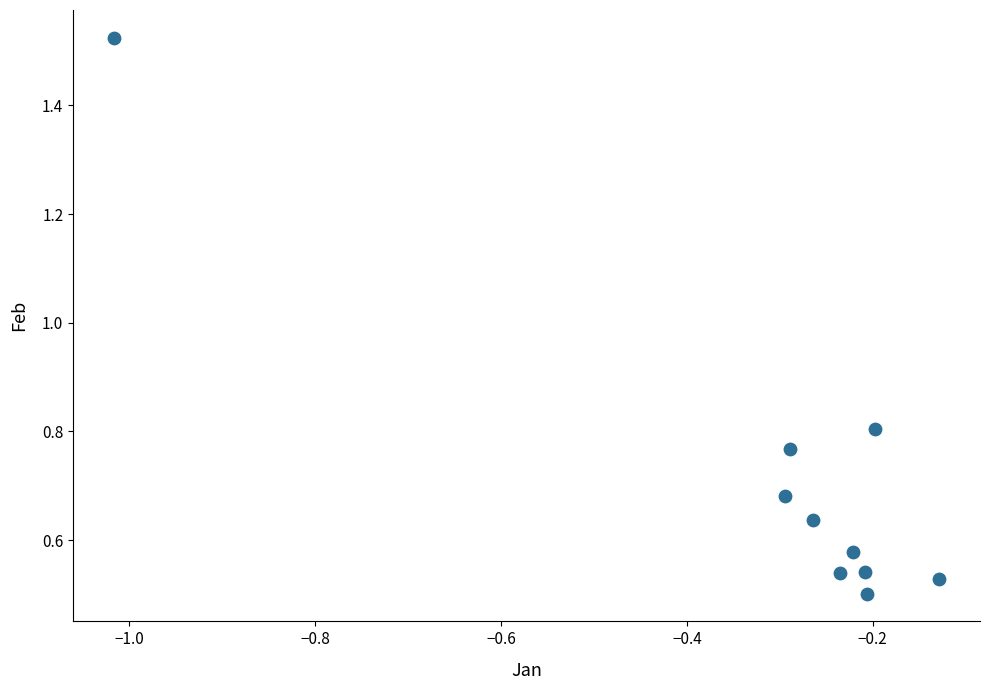

What is the range of X values (max minus min)?

0.9